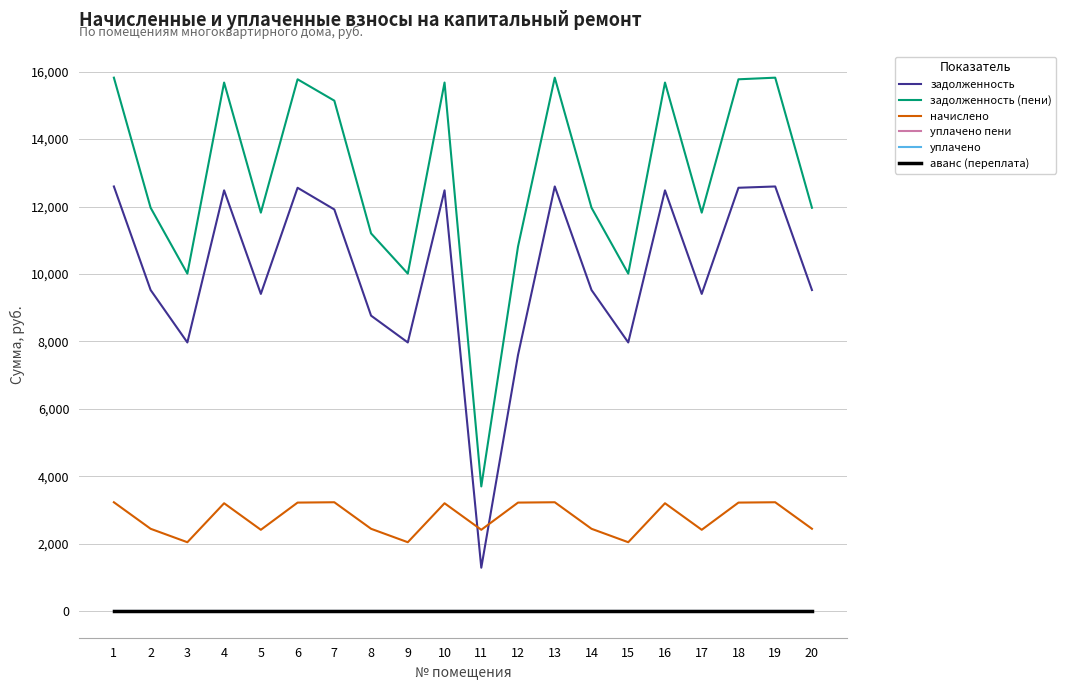

Reading right to left, transcribe all the data shown in this chart.

задолженность: 9523.2	12595.2	12556.8	9408.0	12480.0	7968.0	9523.2	12595.2	7598.0	1286.0	12480.0	7968.0	8763.2	11913.0	12556.8	9408.0	12480.0	7968.0	9523.2	12595.2
задолженность (пени): 11963.5	15822.7	15774.5	11818.8	15678.0	10009.8	11963.5	15822.7	10815.7	3696.8	15678.0	10009.8	11203.5	15140.5	15774.5	11818.8	15678.0	10009.8	11963.5	15822.7
начислено: 2440.3	3227.5	3217.7	2410.8	3198.0	2041.8	2440.3	3227.5	3217.7	2410.8	3198.0	2041.8	2440.3	3227.5	3217.7	2410.8	3198.0	2041.8	2440.3	3227.5
уплачено пени: 0.0	0.0	0.0	0.0	0.0	0.0	0.0	0.0	0.0	0.0	0.0	0.0	0.0	0.0	0.0	0.0	0.0	0.0	0.0	0.0
уплачено: 0.0	0.0	0.0	0.0	0.0	0.0	0.0	0.0	0.0	0.0	0.0	0.0	0.0	0.0	0.0	0.0	0.0	0.0	0.0	0.0
аванс (переплата): 0.0	0.0	0.0	0.0	0.0	0.0	0.0	0.0	0.0	0.0	0.0	0.0	0.0	0.0	0.0	0.0	0.0	0.0	0.0	0.0